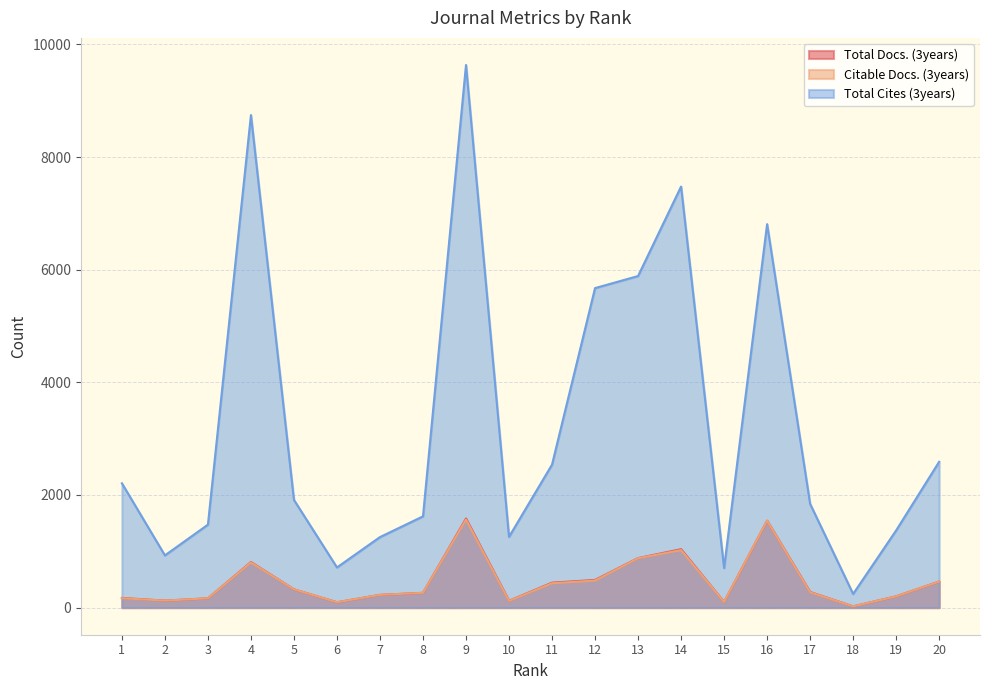

At 15, list the series in order from smallest to largest.

Total Docs. (3years), Citable Docs. (3years), Total Cites (3years)